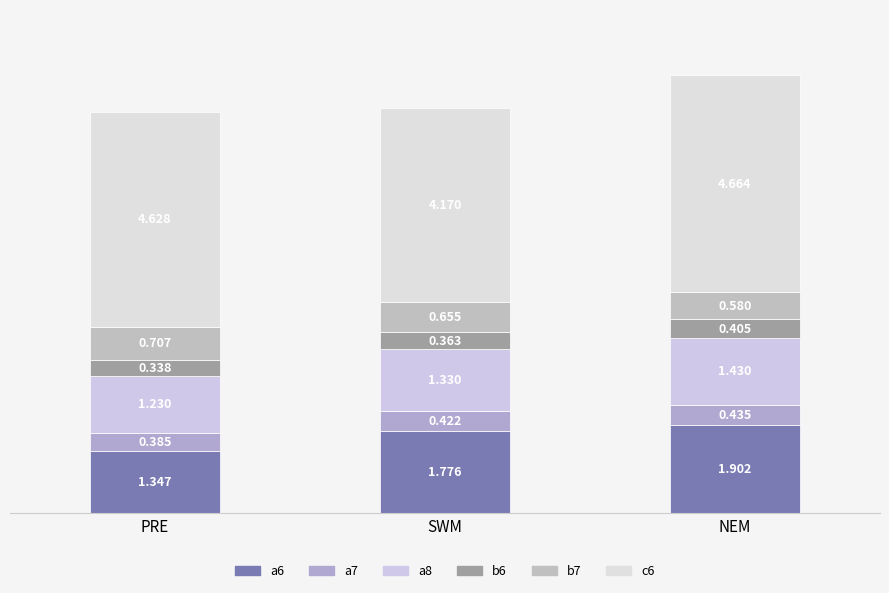

At which label is a6 closest to 1?

PRE